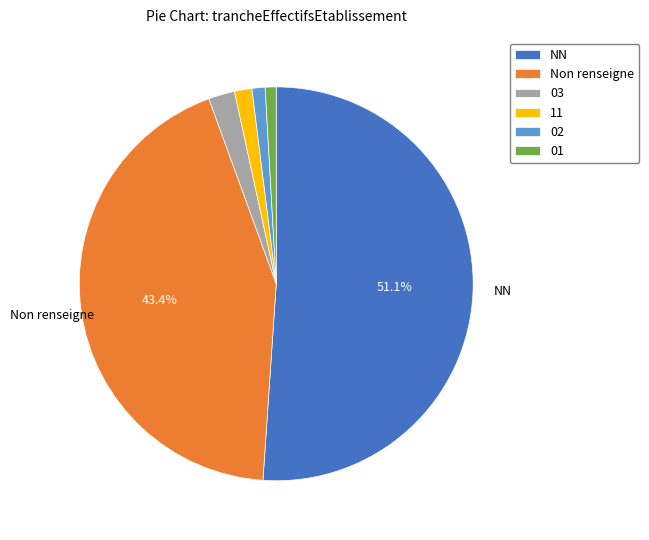

Is there any slice that represents more than half of the pie?

Yes